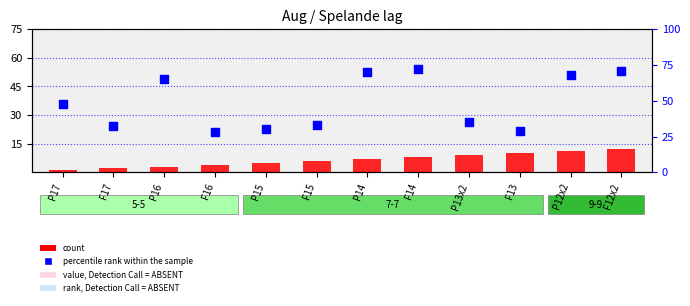

At which category is the sum across all series the highest?

F12x2